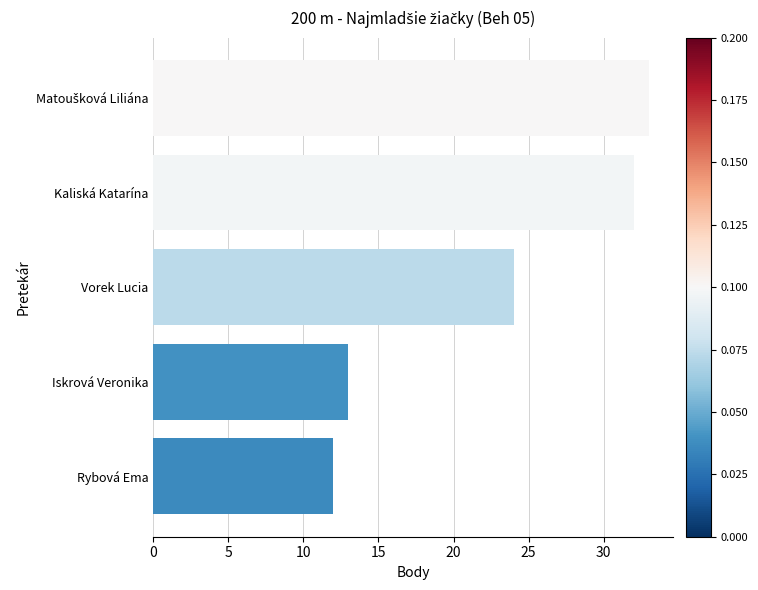

The value at Vorek Lucia is 24. True or false?

True